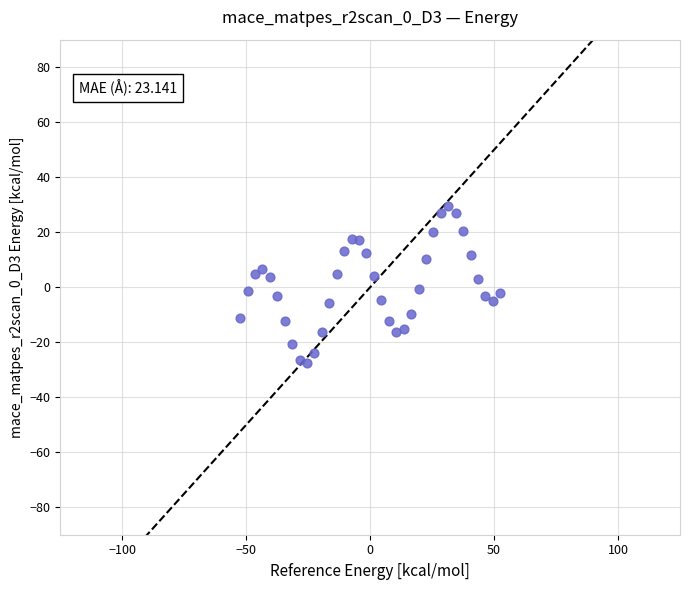

What is the range of X values (max minus min)?

105.0